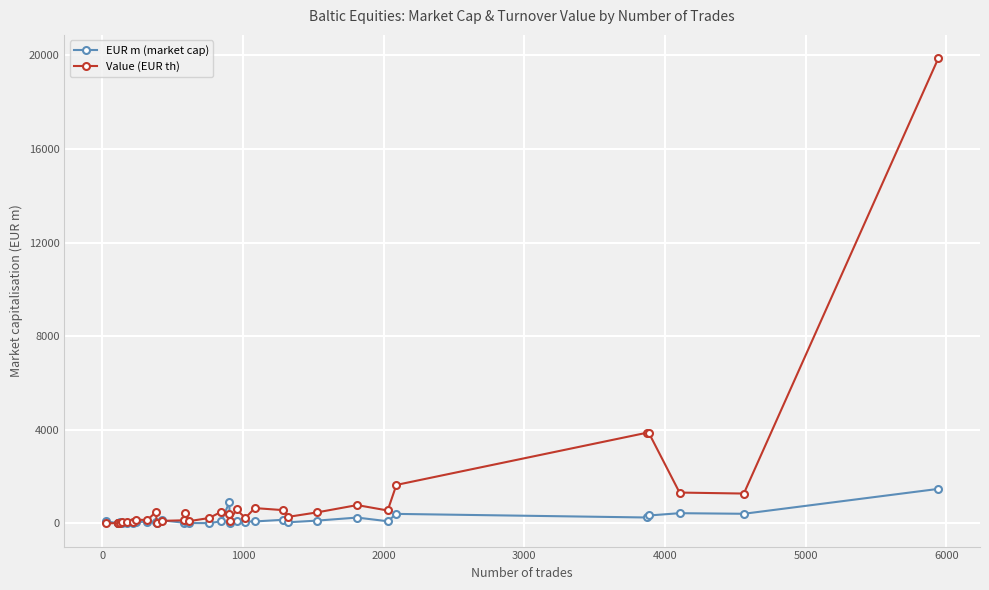

How many values in the Value (EUR th) series are below 284?

16